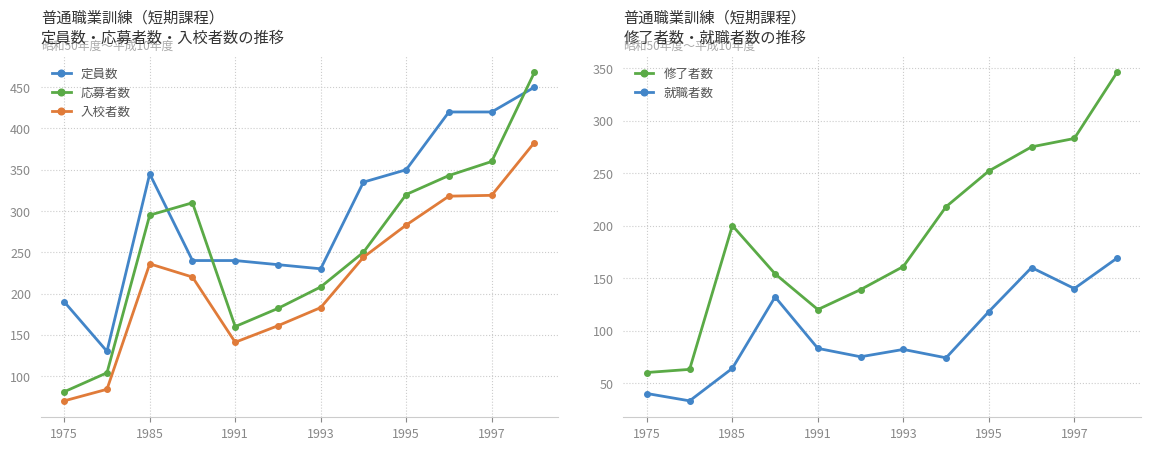

True or false: 修了者数 and 定員数 intersect in this chart.

False